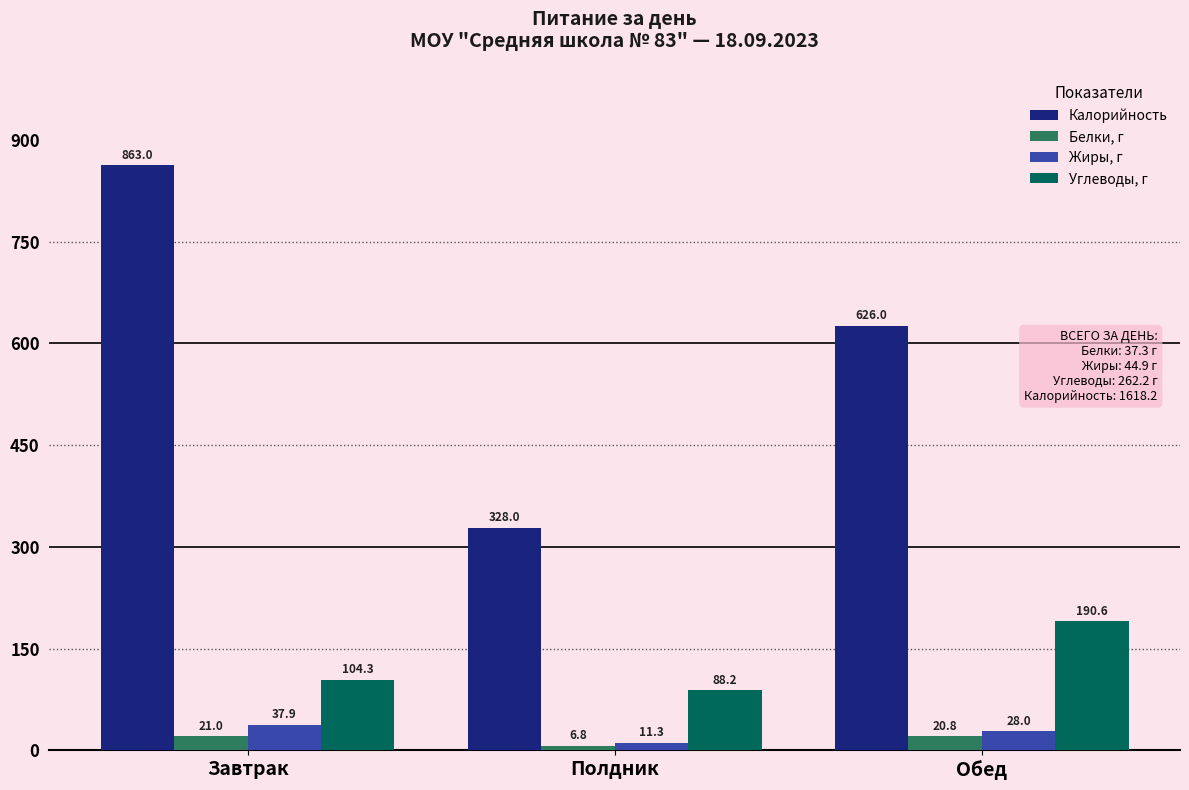

How many values in the Белки, г series are below 20?

1